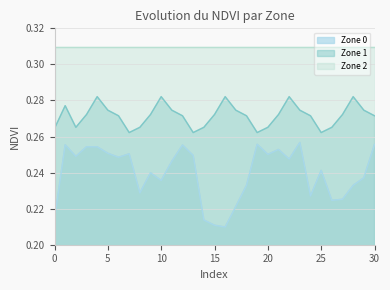

Does the chart have visible grid lines?

Yes